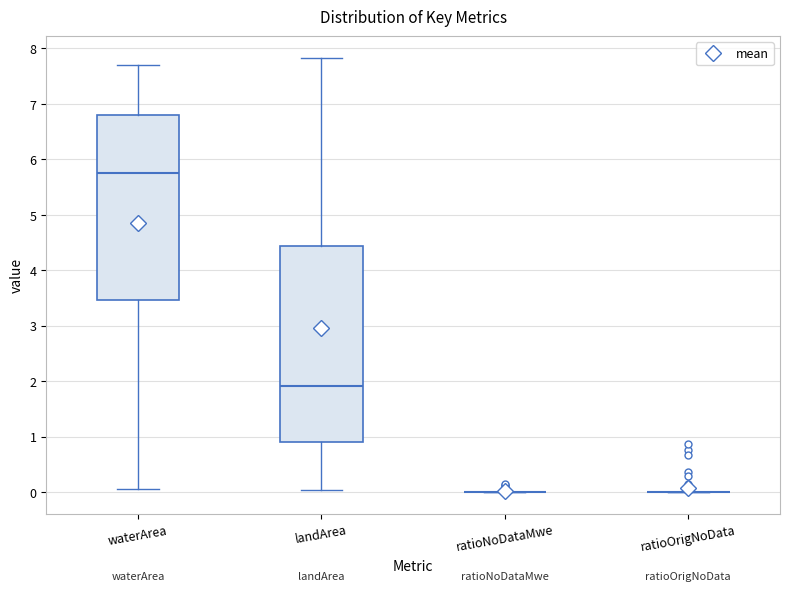

Reading left to right, transcribe this box plot: for each box, give where its median line is, the range the box spans, and where its two whiskers end, as read against the y-axis. The values are not printed on the chart, so give them approximately, as read against the axis.

waterArea: median 5.8, box 3.5 to 6.8, whiskers 0.1 to 7.7
landArea: median 1.9, box 0.9 to 4.4, whiskers 0.0 to 7.8
ratioNoDataMwe: box collapsed to a line at 0.0, whiskers 0.0 to 0.0
ratioOrigNoData: box collapsed to a line at 0.0, whiskers 0.0 to 0.0